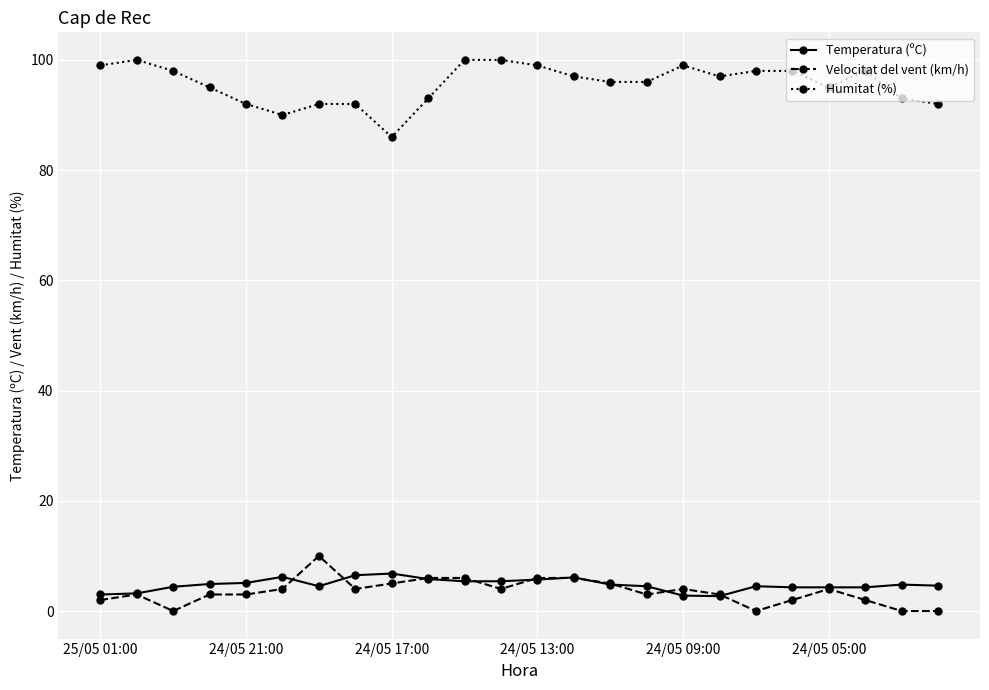

How many lines are shown in the chart?

3